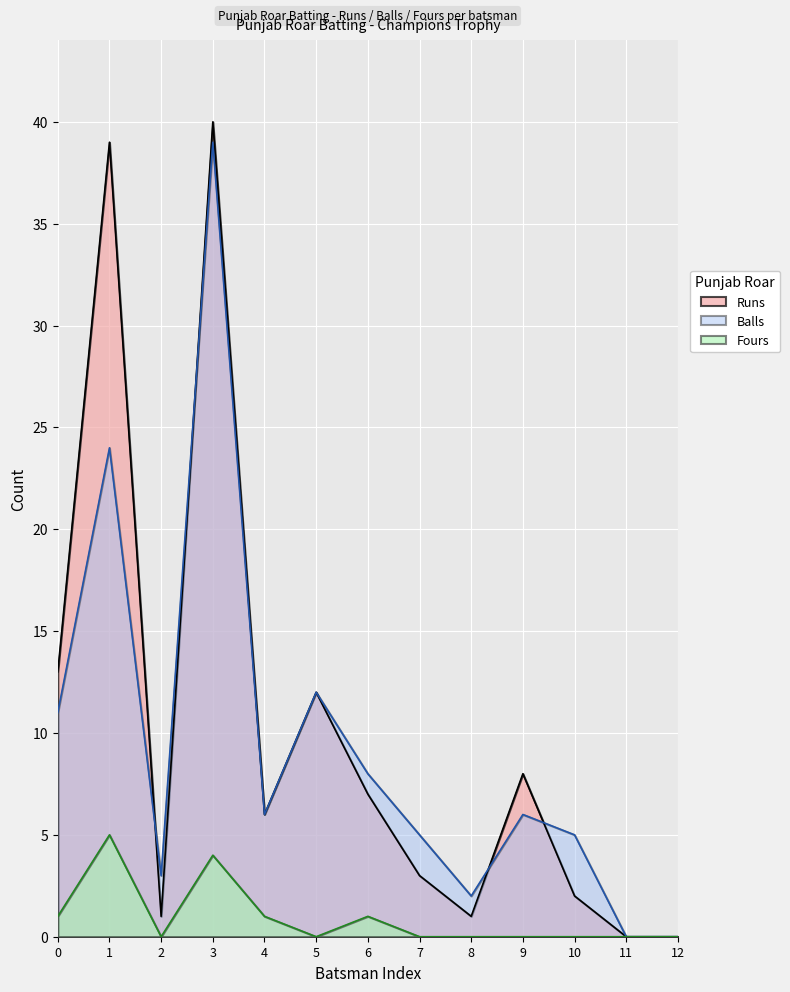

Which label corresponds to the largest value in the chart?

3